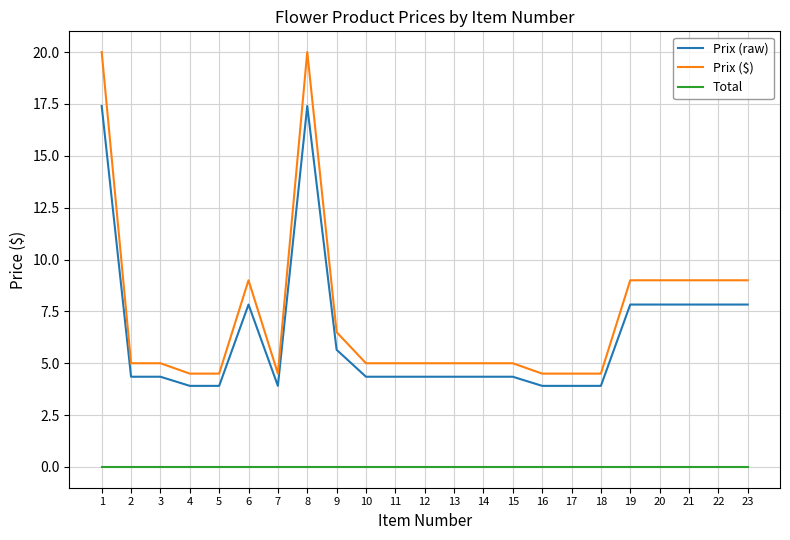

At how many categories does at least one series exceed 18?

2